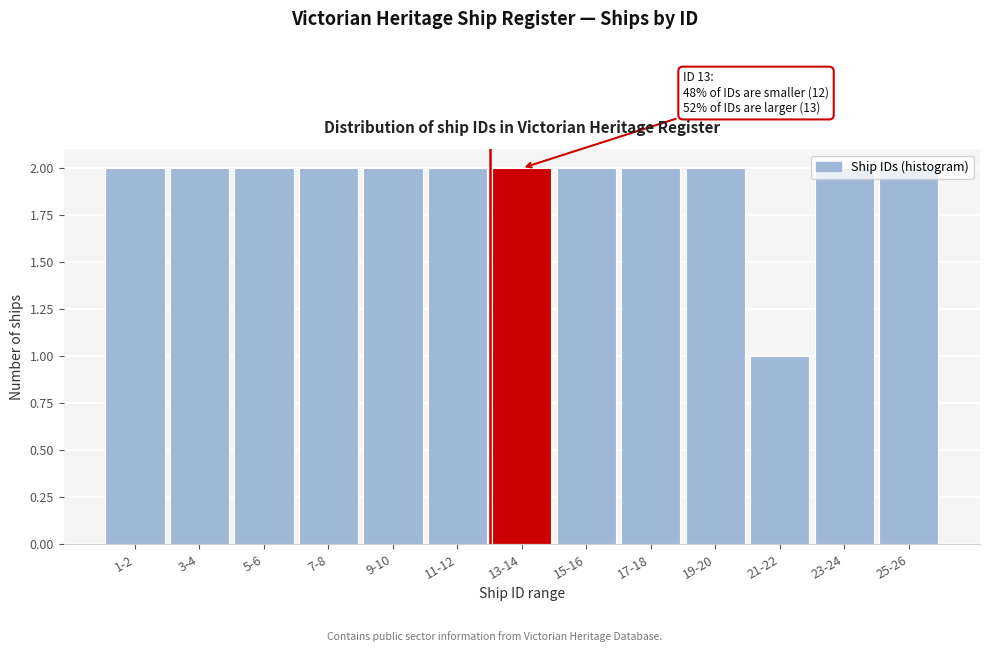

Which category has the lowest value across all series?

21-22